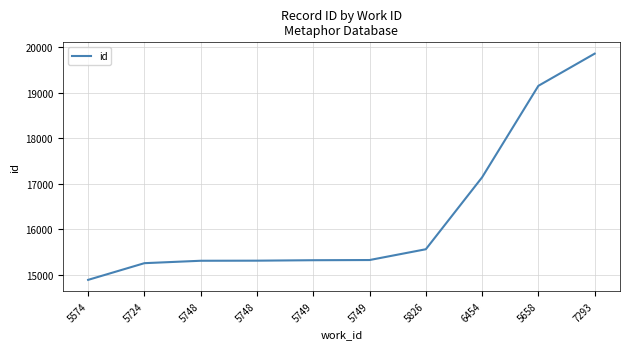

Which has a higher value, 5826 or 5749?

5826